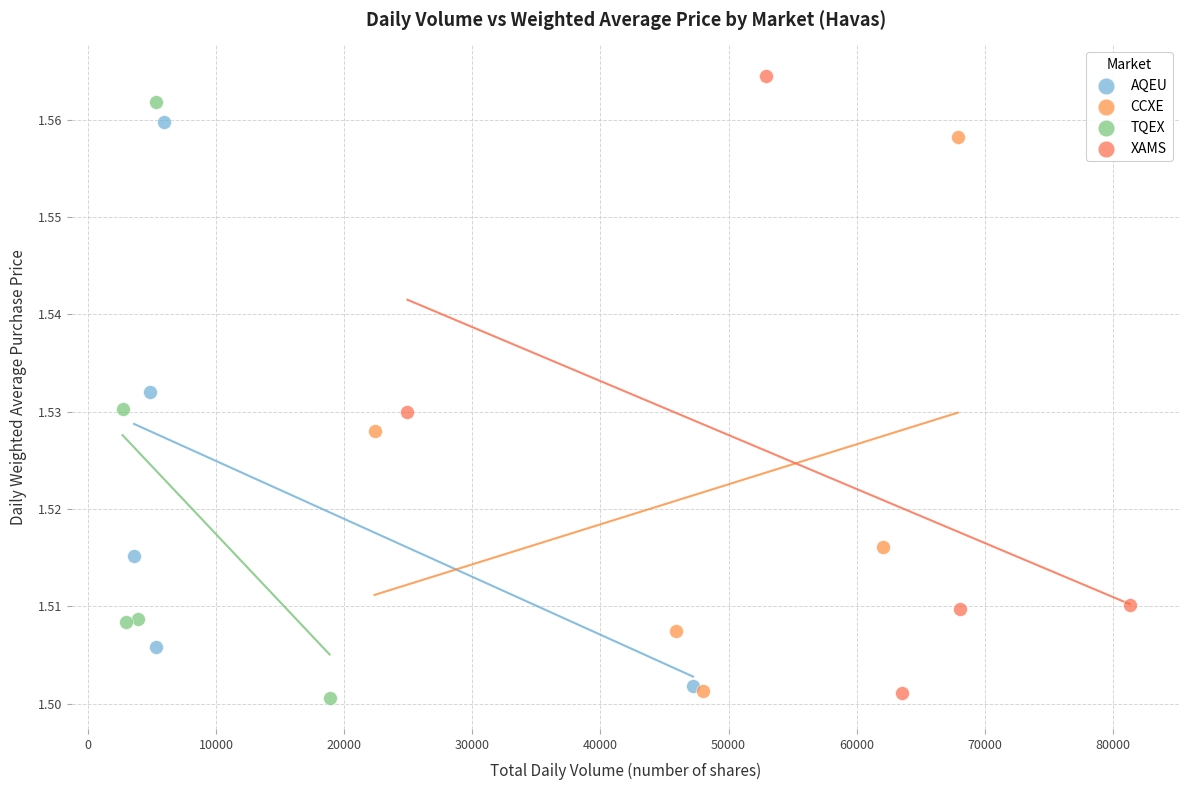

What are all the series names shown in the legend?

AQEU, CCXE, TQEX, XAMS